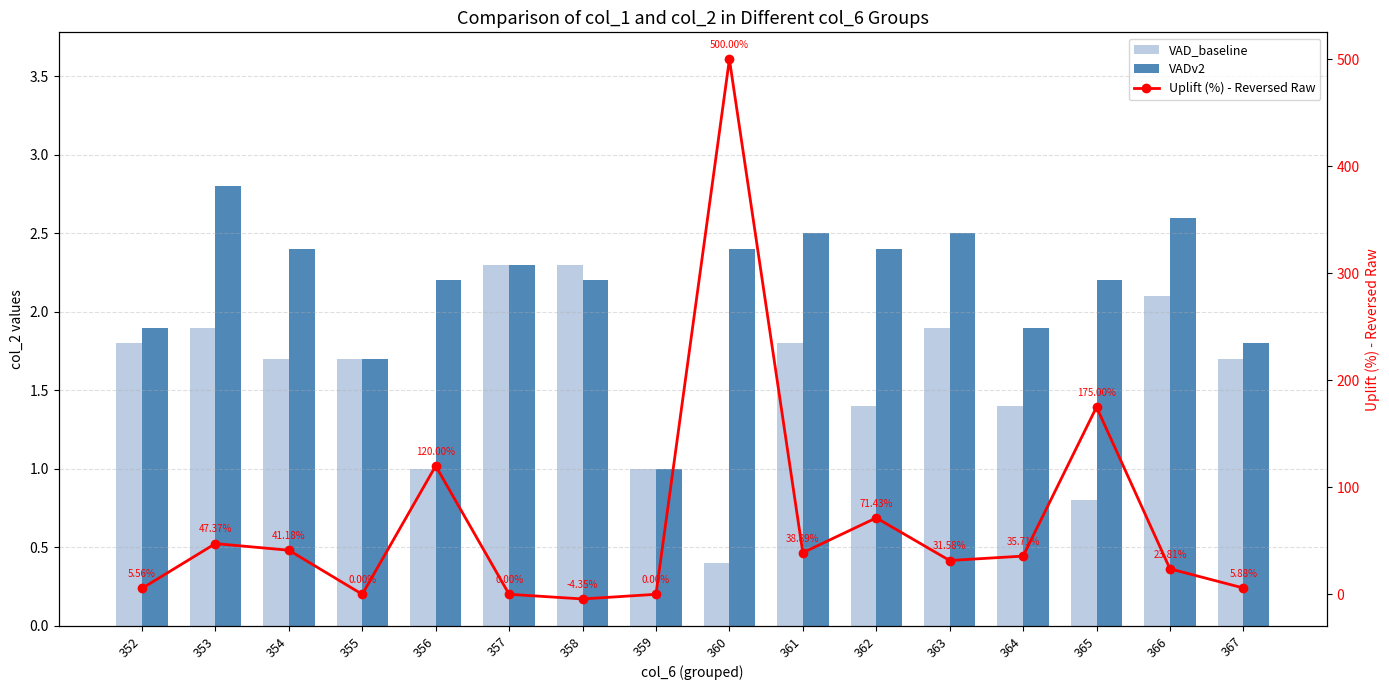

At how many categories does at least one series exceed 38?

7